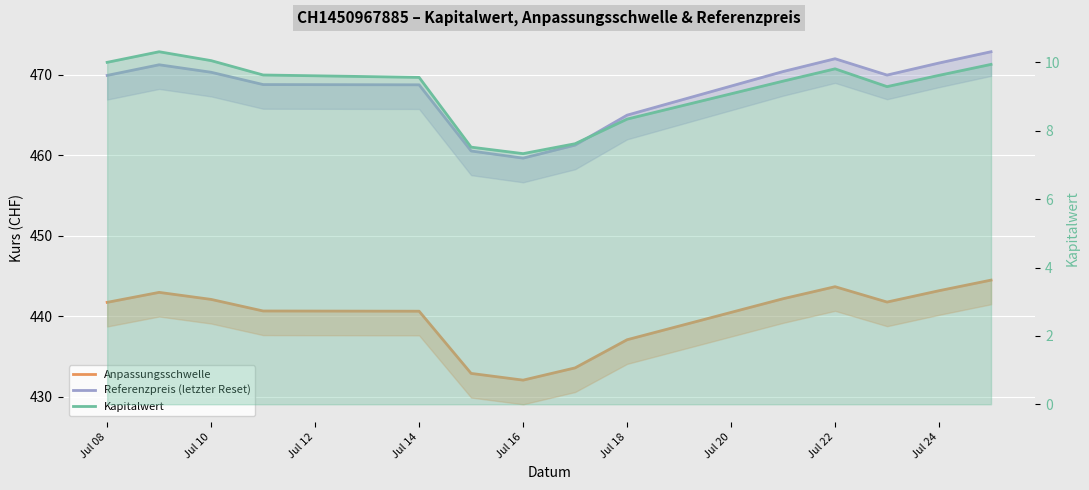

What is the maximum value for Kapitalwert?

10.3